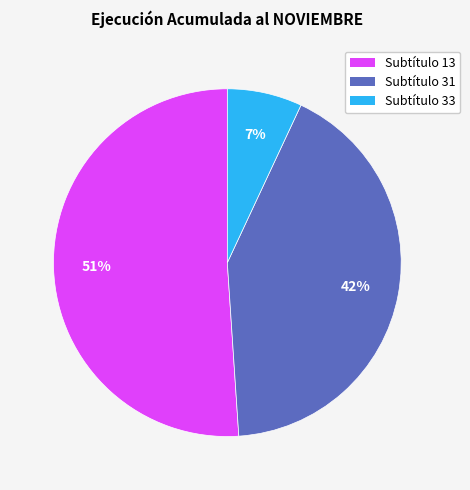

Is there any slice that represents more than half of the pie?

Yes